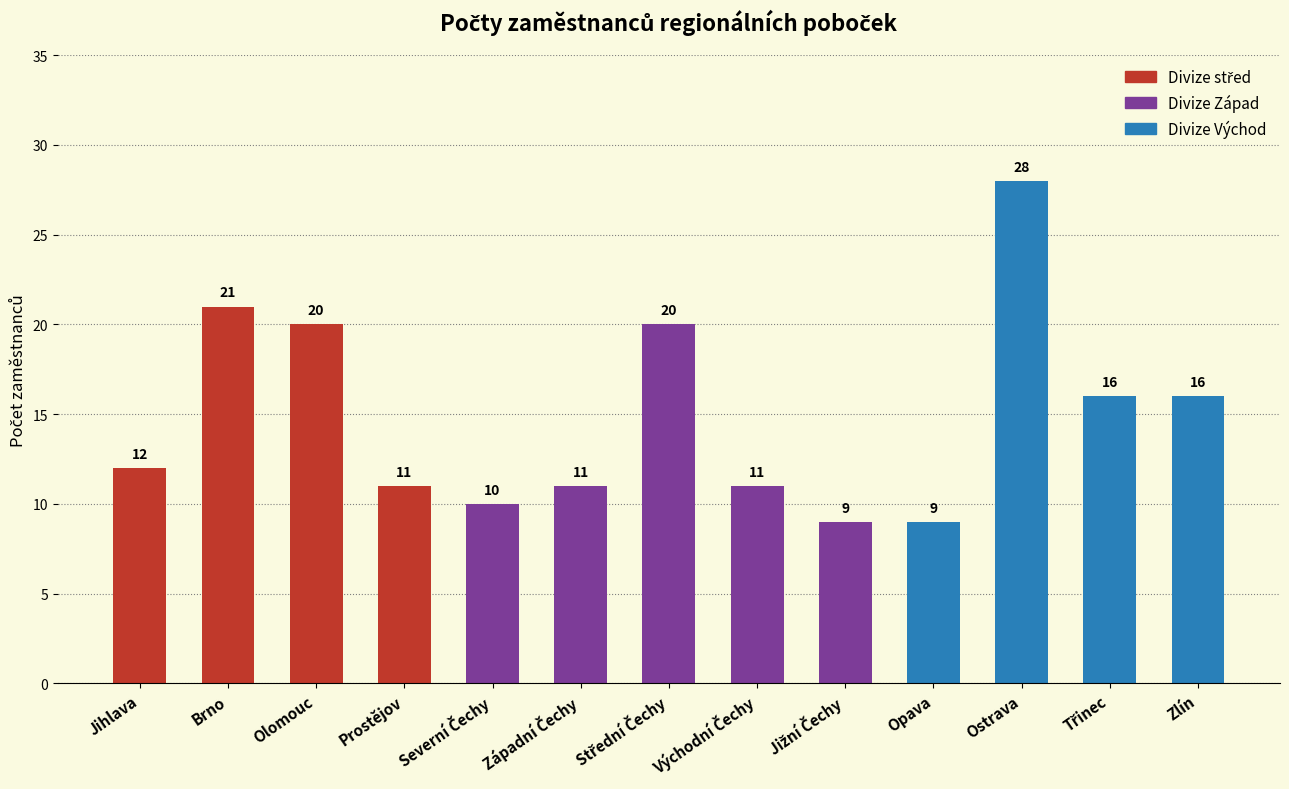

What is the change in value from Západní Čechy to Opava?

-2